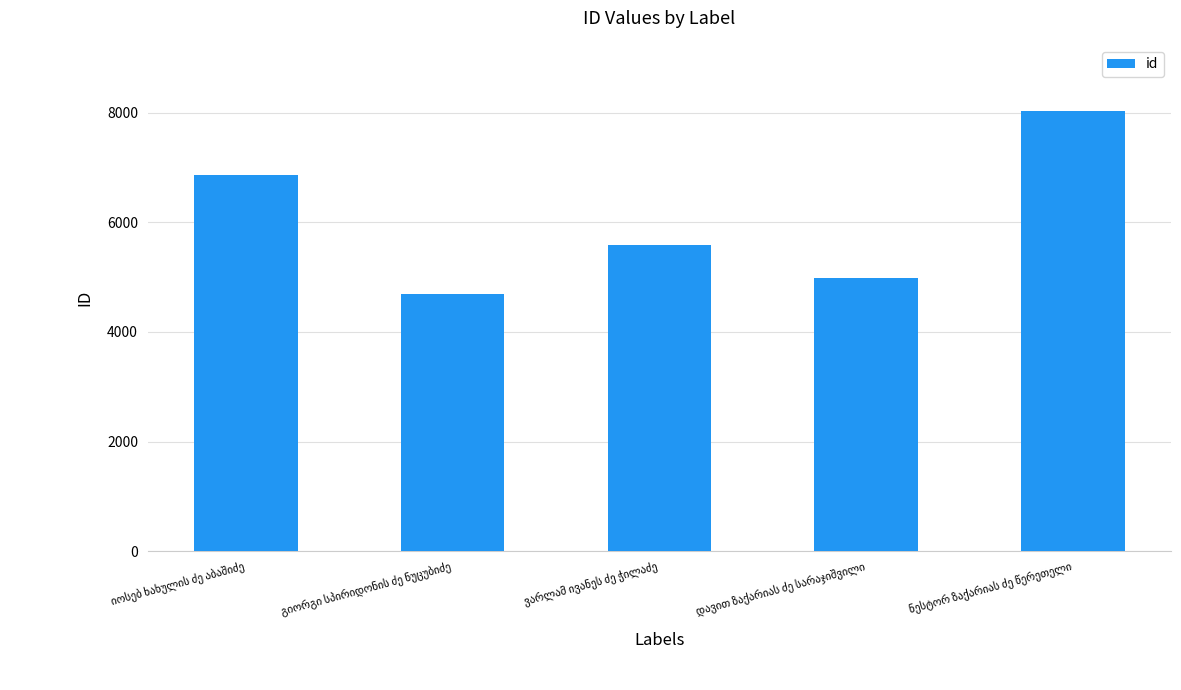

What is the average value?

6032